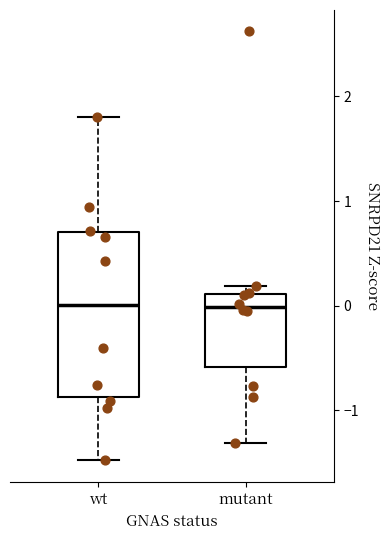

Comparing the boxes themselves (not the whiskers), which one is the tallest?

wt